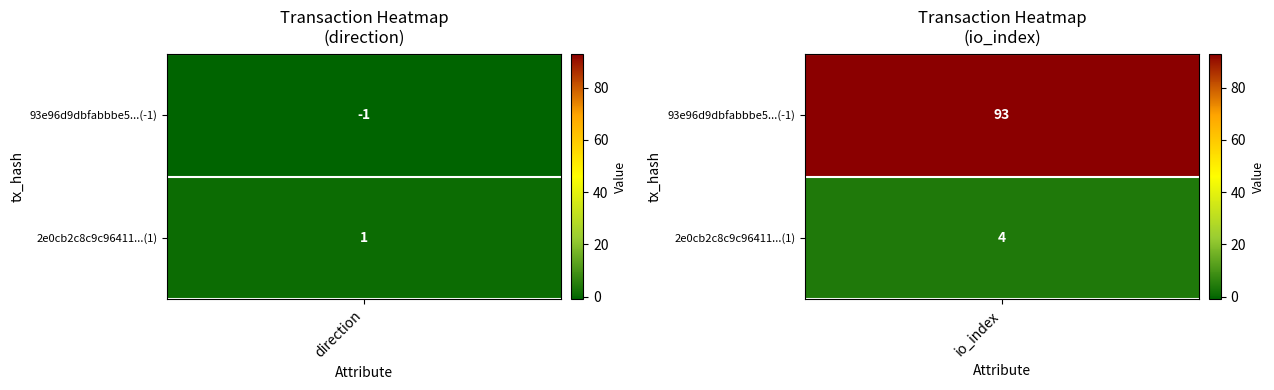

What is the spread (max minus min) of values at 0?

2